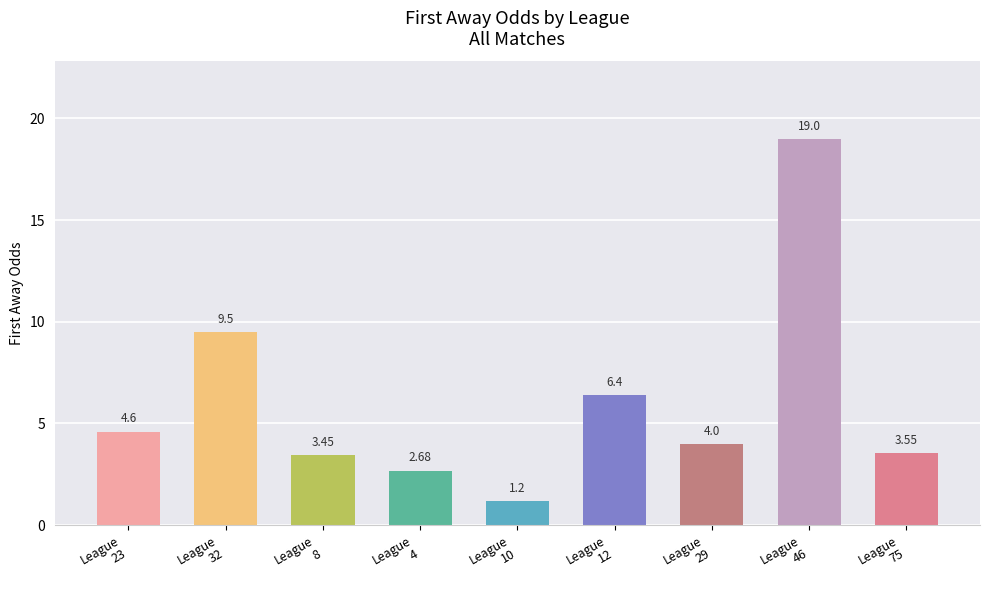

What is the sum of the first_away values at 4 and 8?

6.1